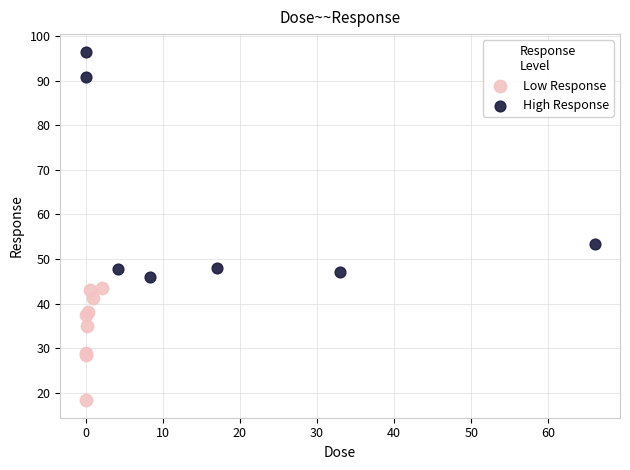

Which series reaches the minimum Y coordinate?

Low Response